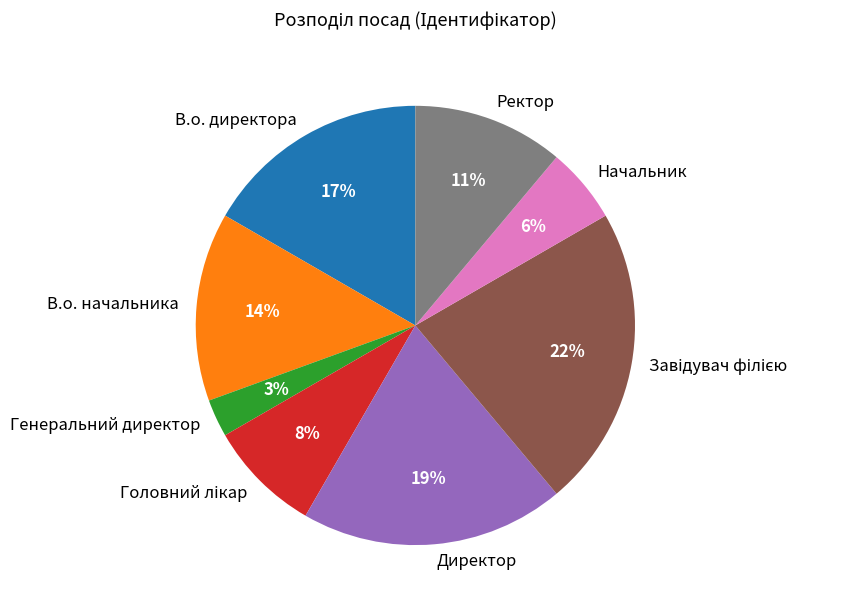

Is there any slice that represents more than half of the pie?

No